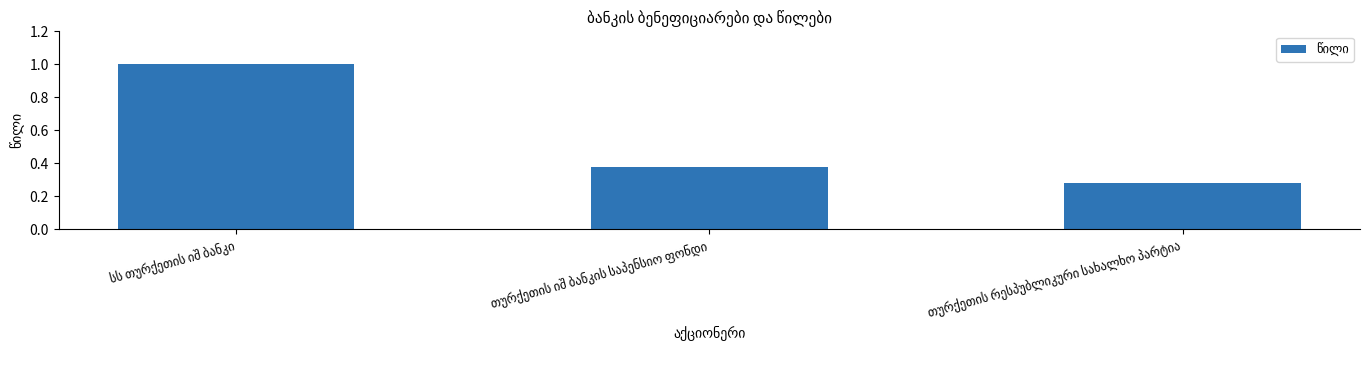

What is the difference between the maximum and minimum values?

0.7